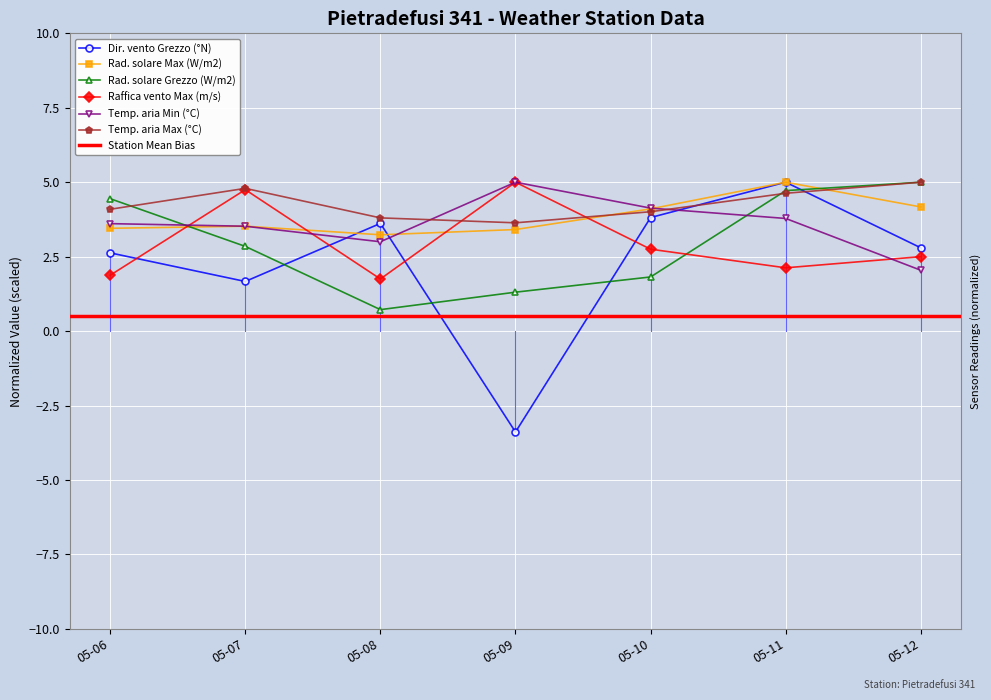

What is the minimum value for Rad. solare Grezzo (W/m2)?

0.7